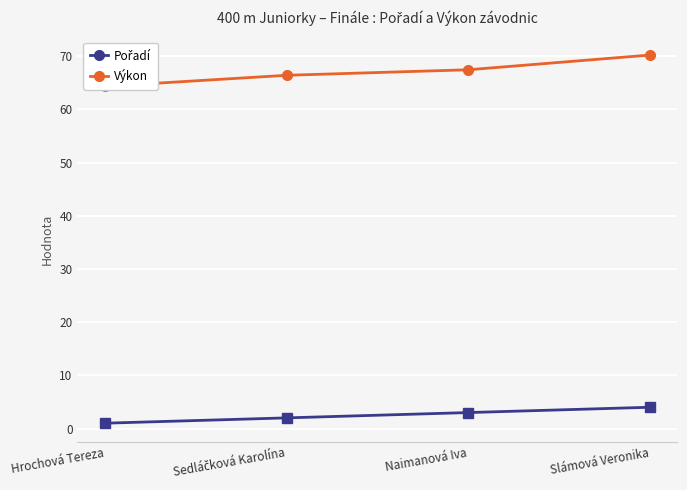

The value of Výkon at Slámová Veronika is 113.1. True or false?

False